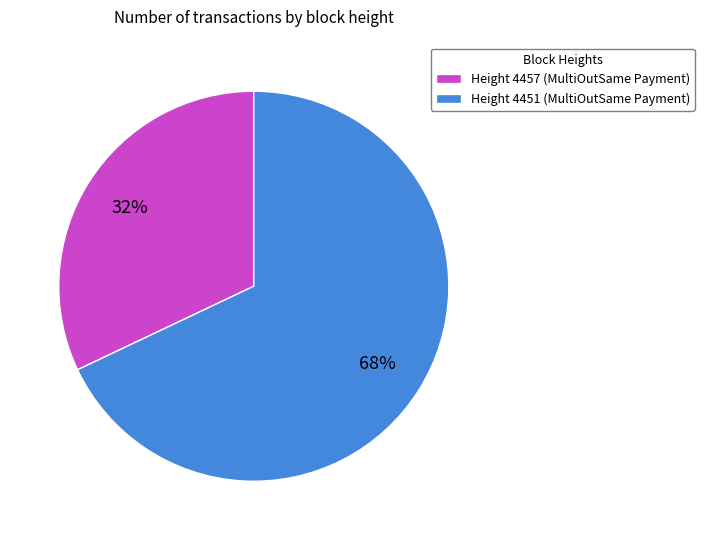

Is there a majority slice in this chart?

Yes